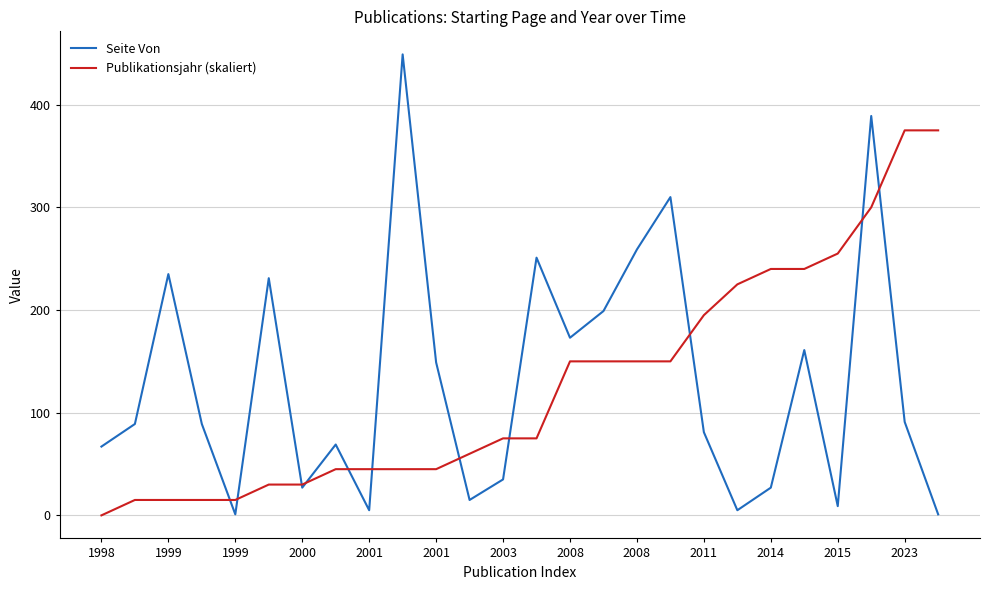

Reading left to right, list all the values displayed in this chart.

Seite Von: 67	89	235	89	1	231	27	69	5	449	149	15	35	251	173	199	259	310	81	5	27	161	9	389	91	1
Publikationsjahr (skaliert): 0	15	15	15	15	30	30	45	45	45	45	60	75	75	150	150	150	150	195	225	240	240	255	300	375	375